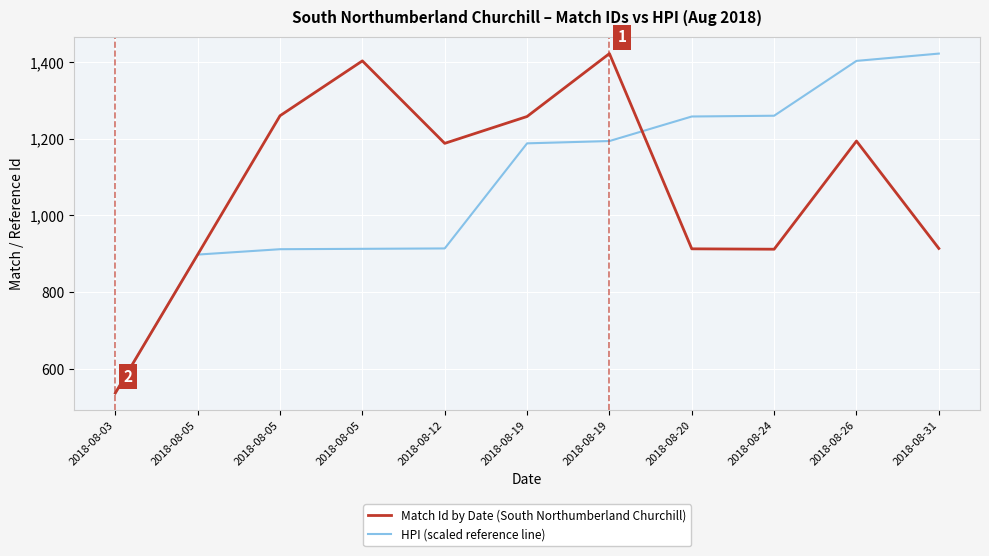

Reading right to left, transcribe all the data shown in this chart.

Match Id by Date (South Northumberland Churchill): 2018-08-31=914	2018-08-26=1194	2018-08-24=912	2018-08-20=913	2018-08-19=1422	2018-08-19=1258	2018-08-12=1188	2018-08-05=1403	2018-08-05=1260	2018-08-05=898	2018-08-03=537
HPI (scaled reference line): 2018-08-31=1422	2018-08-26=1403	2018-08-24=1260	2018-08-20=1258	2018-08-19=1194	2018-08-19=1188	2018-08-12=914	2018-08-05=913	2018-08-05=912	2018-08-05=898	2018-08-03=537